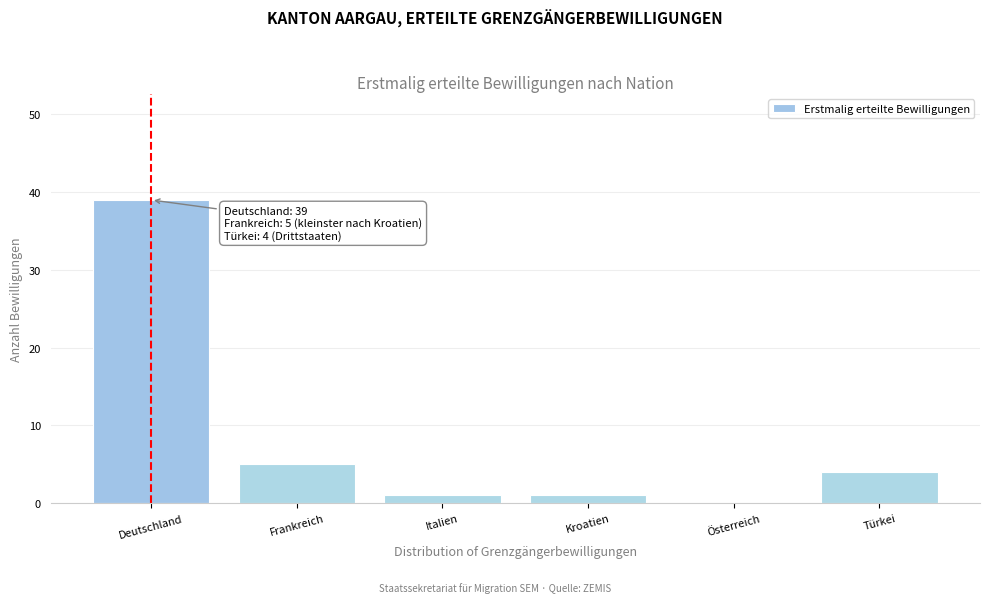

Reading left to right, what are all the values shown in this chart?

Deutschland=39	Frankreich=5	Italien=1	Kroatien=1	Österreich=0	Türkei=4